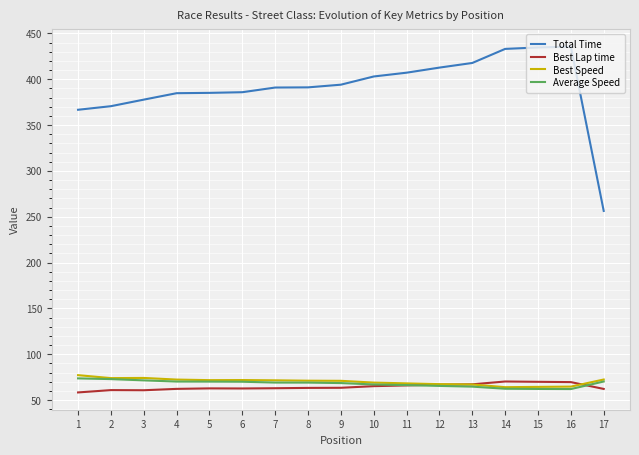

What are all the series names shown in the legend?

Total Time, Best Lap time, Best Speed, Average Speed